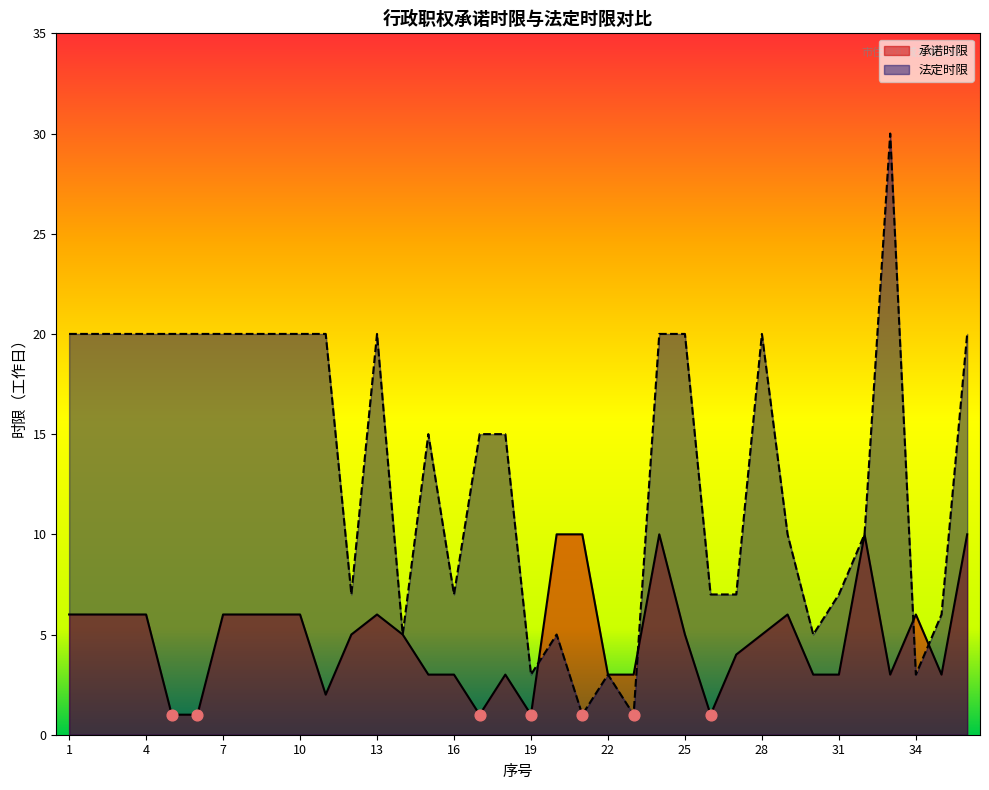

Is the value of 法定时限 at 15 greater than the value of 承诺时限 at 3?

Yes